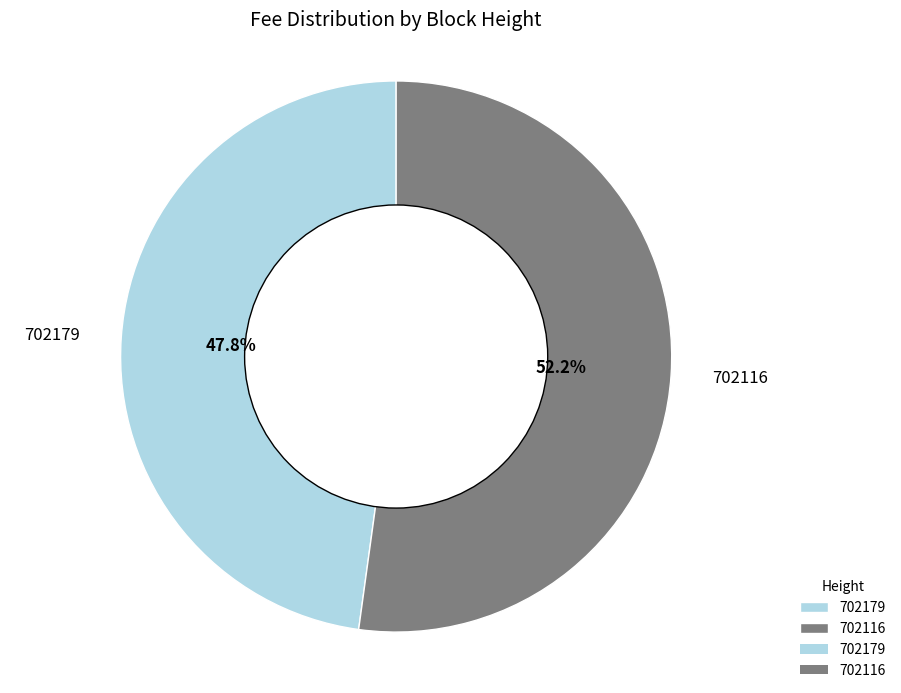

Is there a majority slice in this chart?

Yes